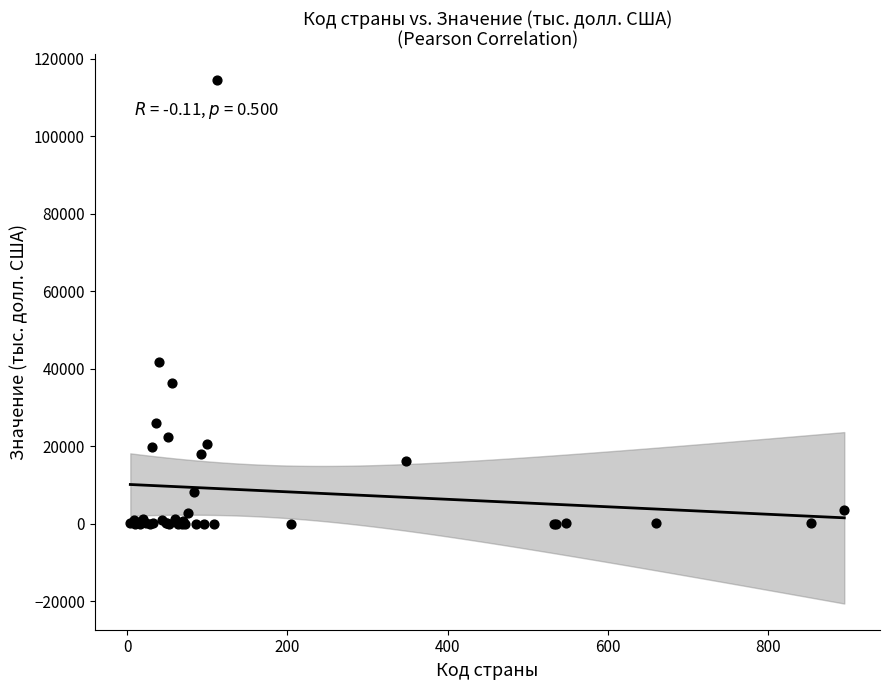

What Y value in the scatter plot is closest to 57255?

41863